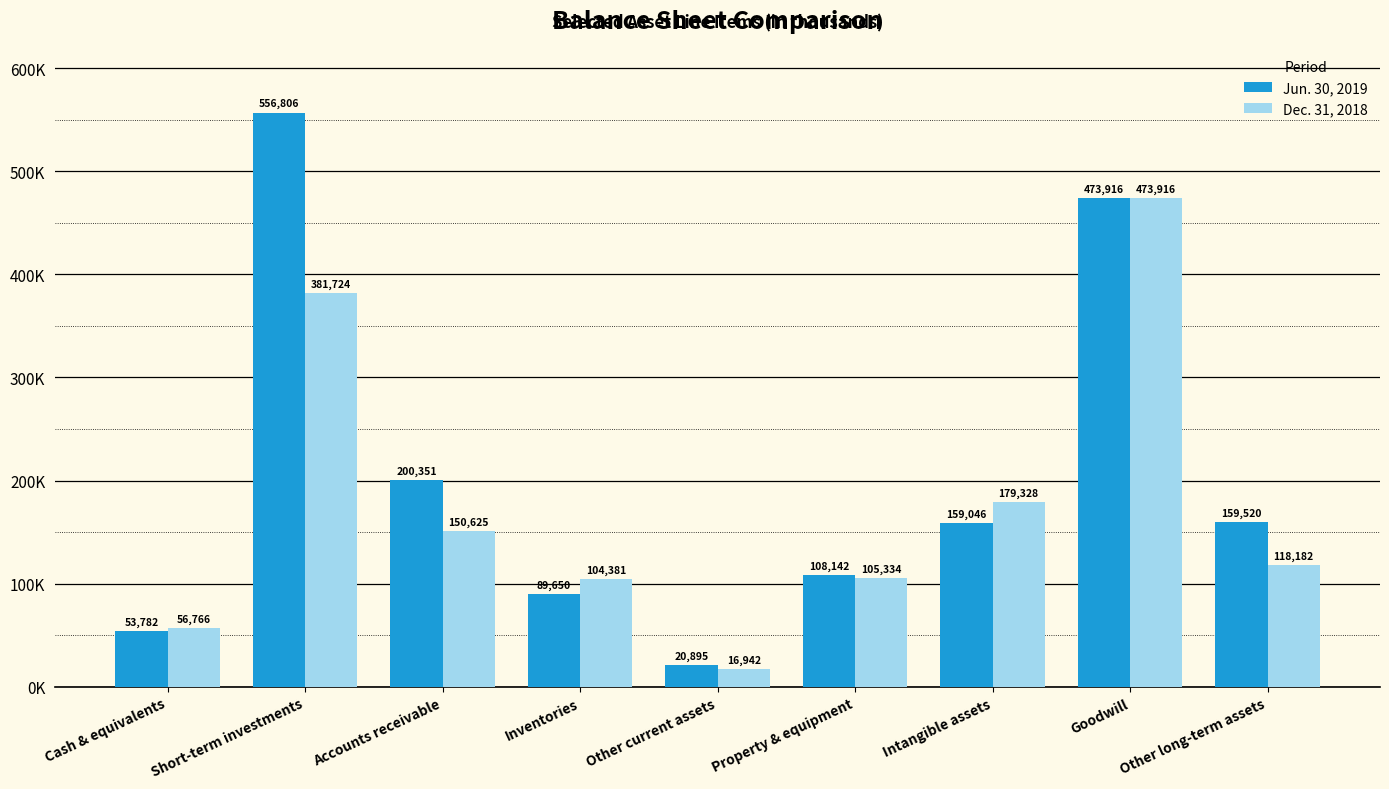

At Property & equipment, list the series in order from smallest to largest.

Dec. 31, 2018, Jun. 30, 2019